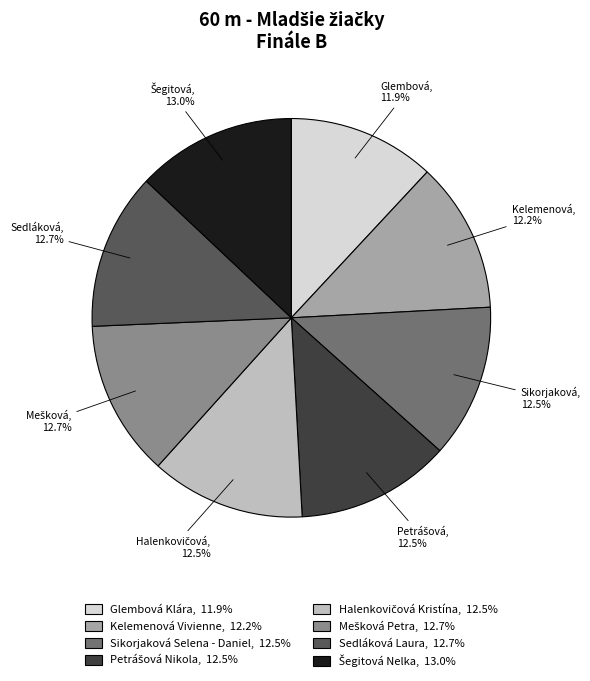

Is there a majority slice in this chart?

No